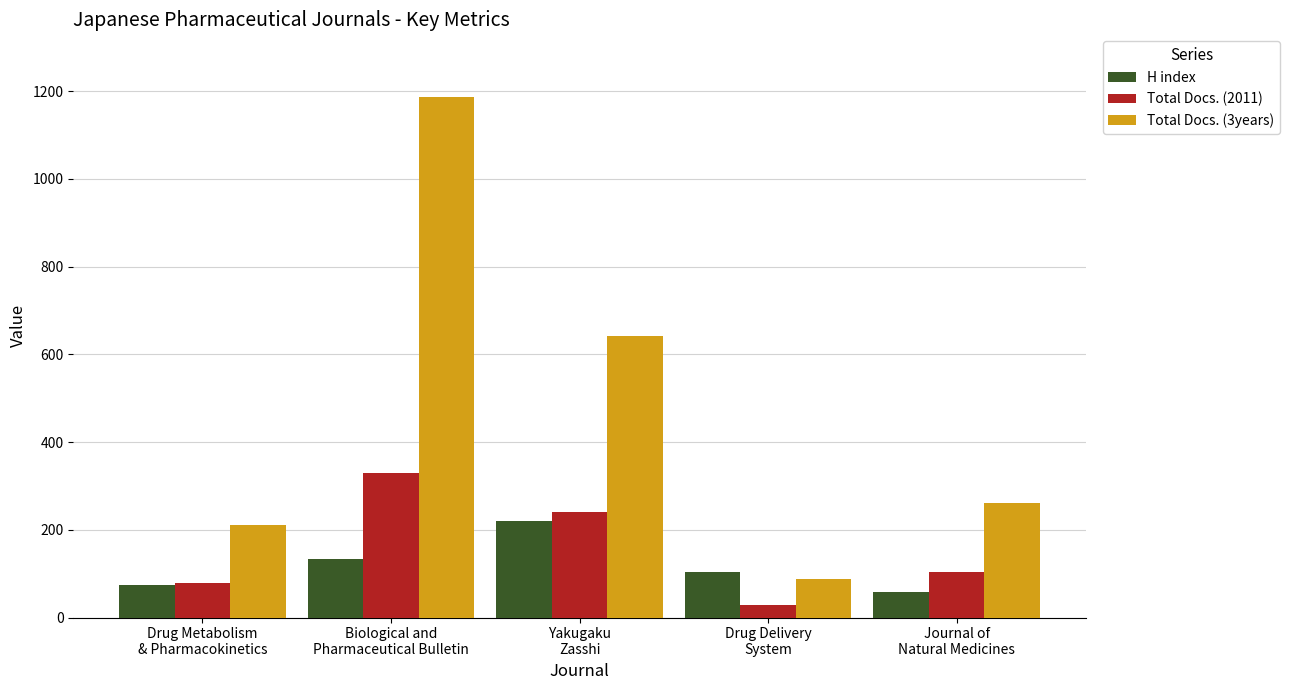

Which series has the widest spread of values?

Total Docs. (3years)